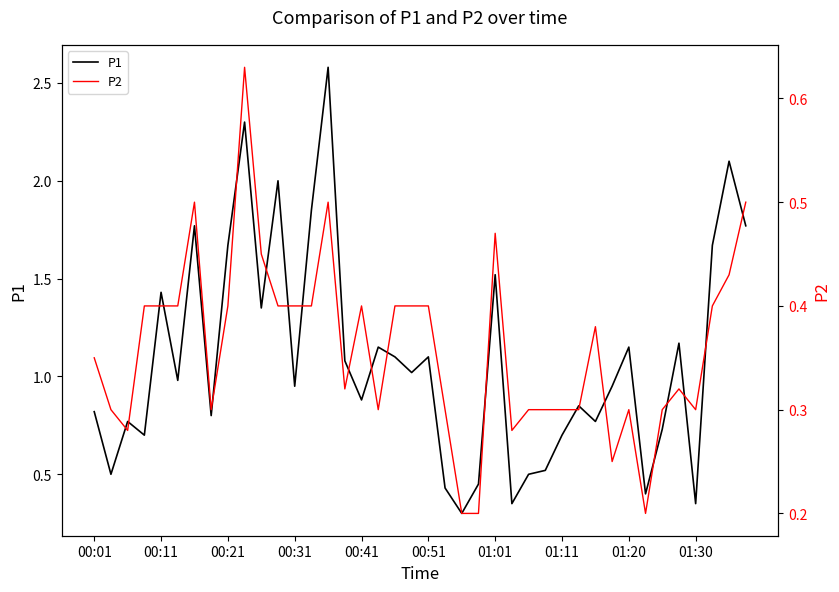

What are all the series names shown in the legend?

P1, P2